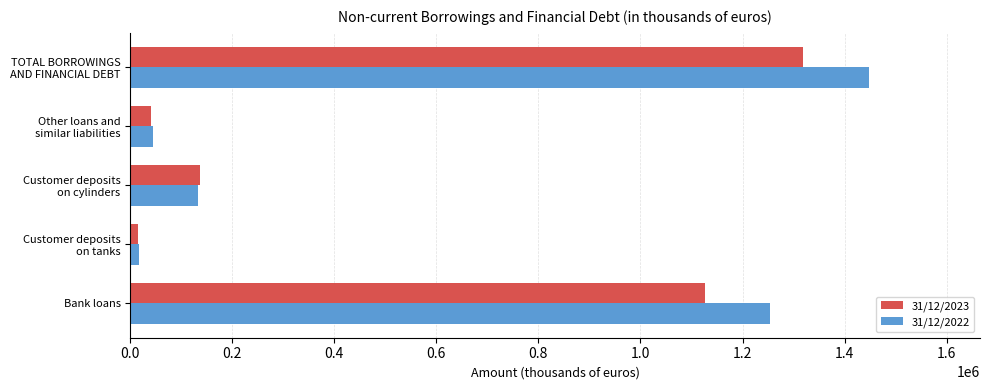

Count the number of data series in this chart.

2